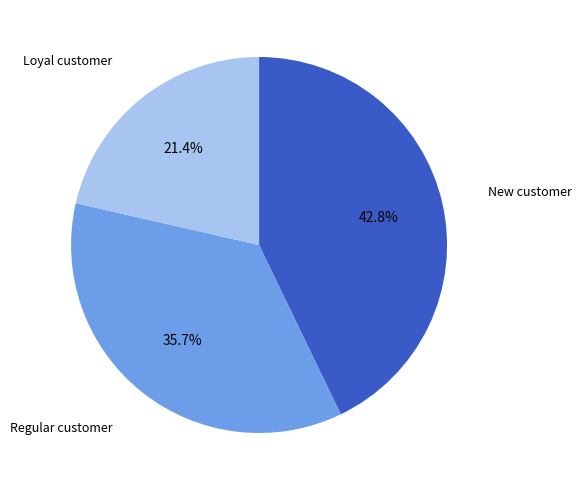

How many segments does this pie chart have?

3